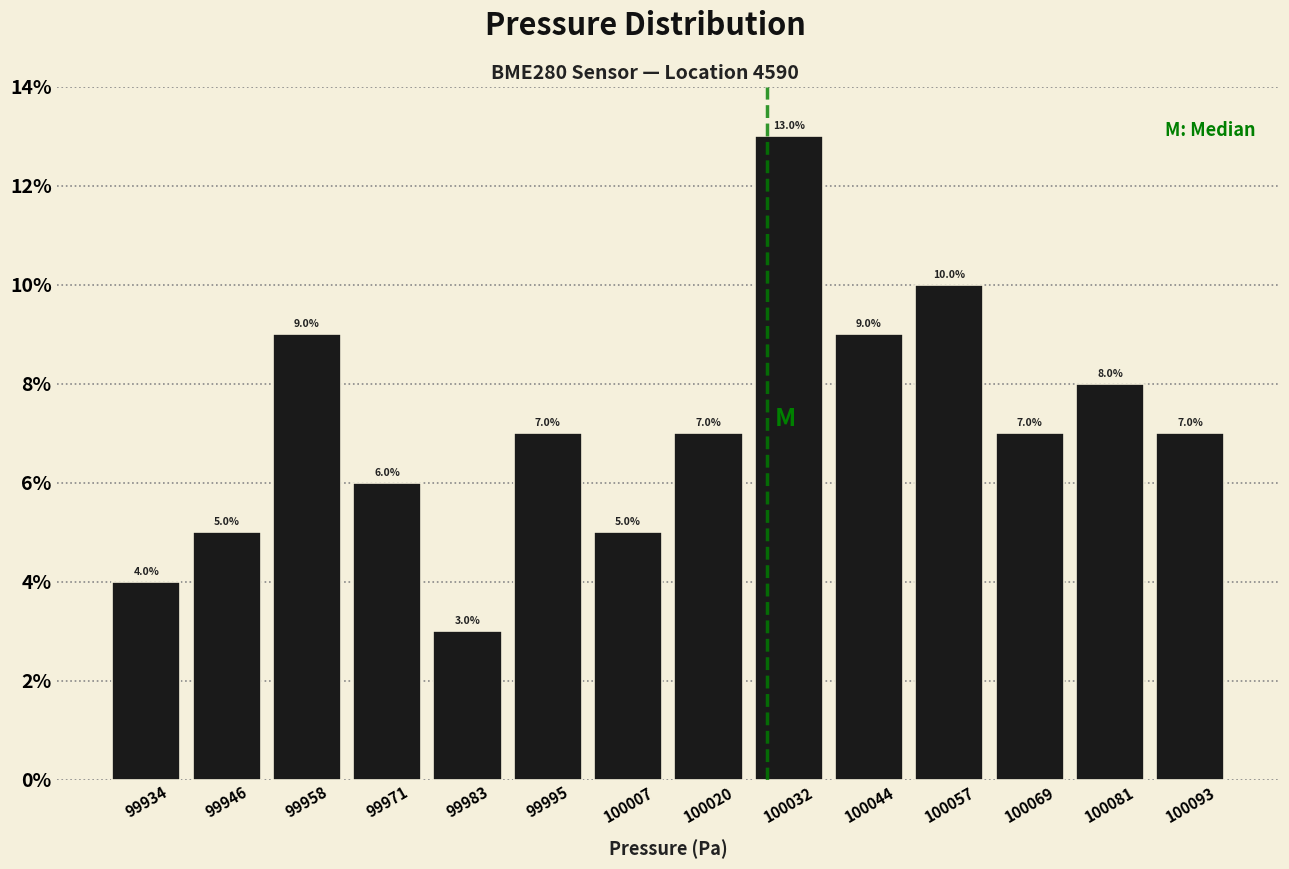

What is the height of the bar covering 100002 to 100014 on the x-axis? The bar edges are not printed on the chart, so give them approximately, as read against the axis.

5.0